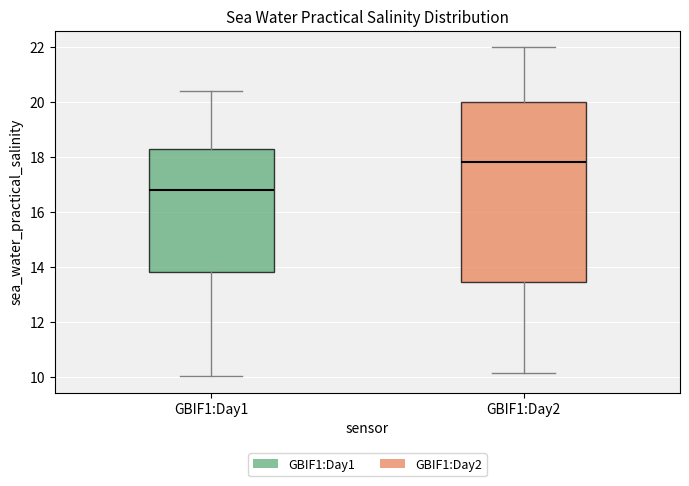

Reading left to right, transcribe this box plot: for each box, give where its median line is, the range the box spans, and where its two whiskers end, as read against the y-axis. The values are not printed on the chart, so give them approximately, as read against the axis.

GBIF1:Day1: median 16.8, box 13.8 to 18.2, whiskers 10.0 to 20.4
GBIF1:Day2: median 17.8, box 13.4 to 20.0, whiskers 10.2 to 22.0